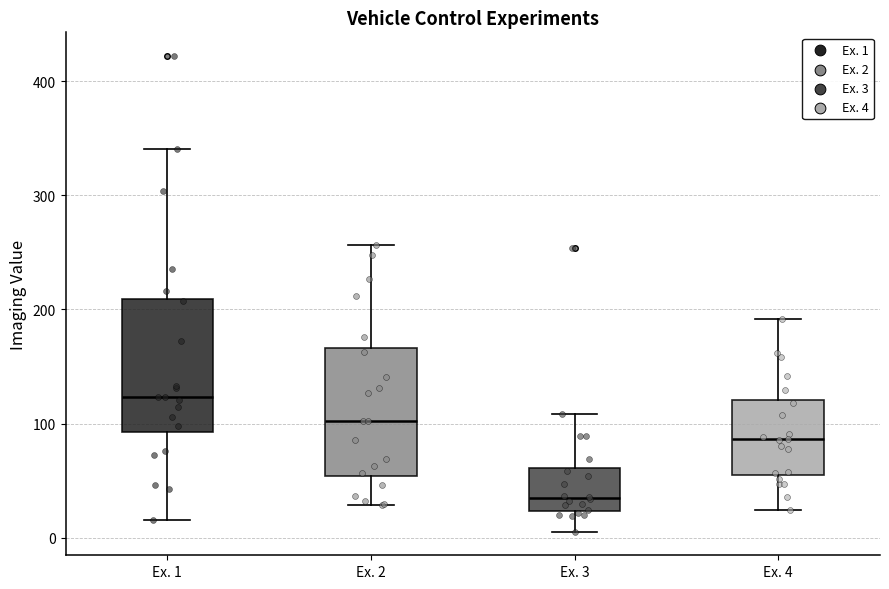

Reading left to right, read every box against the y-axis: the position of its median line, the range the box covers, and the ends of its whiskers. The values are not printed on the chart, so give them approximately, as read against the axis.

Ex. 1: median 120, box 90 to 210, whiskers 20 to 340
Ex. 2: median 100, box 50 to 170, whiskers 30 to 260
Ex. 3: median 30, box 20 to 60, whiskers 10 to 110
Ex. 4: median 90, box 60 to 120, whiskers 20 to 190